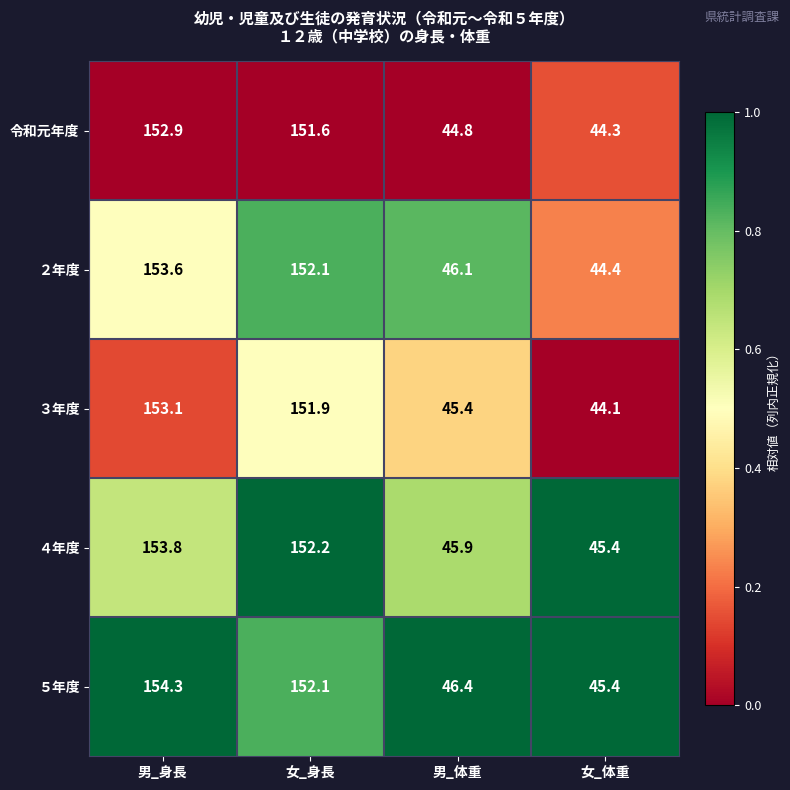

What is the spread (max minus min) of values at 男_身長?

1.4